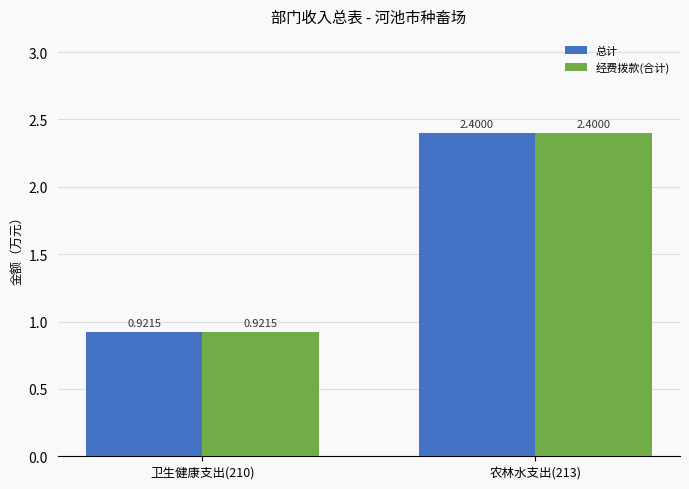

How many data points does each series have?

2